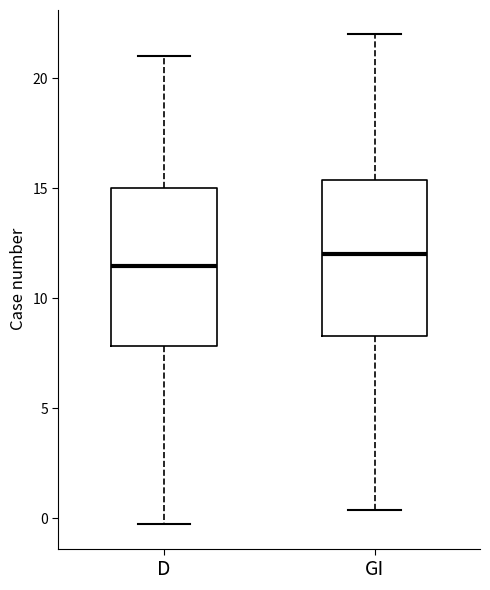

Reading left to right, read every box against the y-axis: the position of its median line, the range the box covers, and the ends of its whiskers. The values are not printed on the chart, so give them approximately, as read against the axis.

D: median 11.5, box 8.0 to 15.0, whiskers -0.5 to 21.0
GI: median 12.0, box 8.5 to 15.5, whiskers 0.5 to 22.0